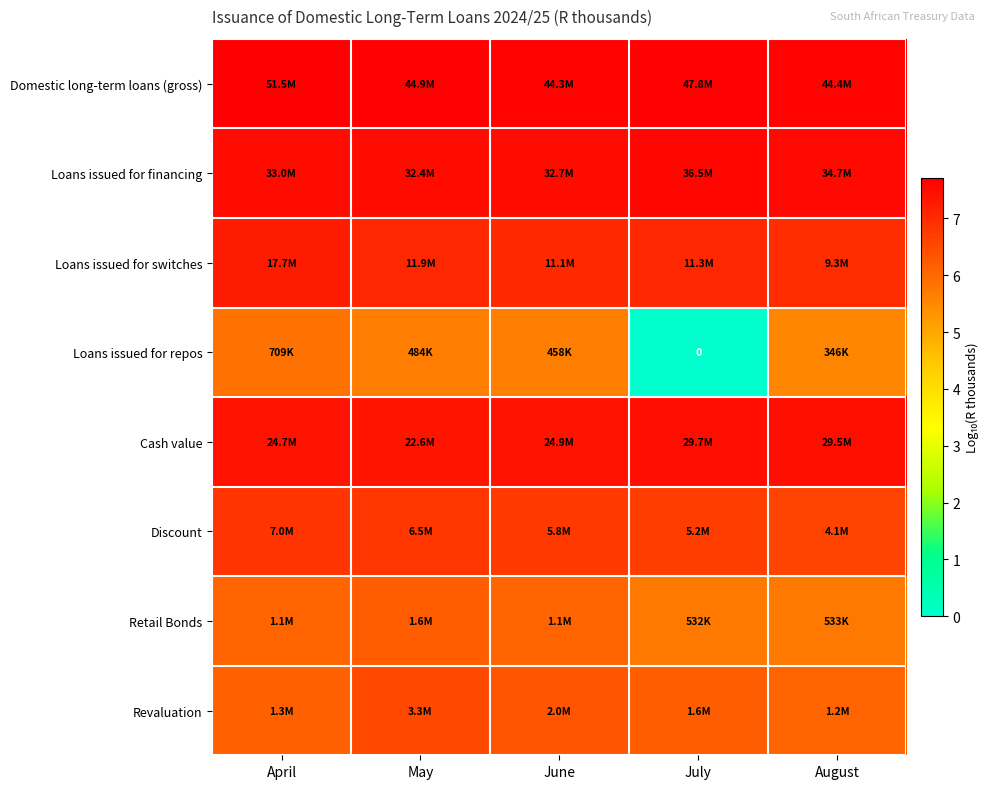

Is it true that Loans issued for switches equals 7.1 at July?

True